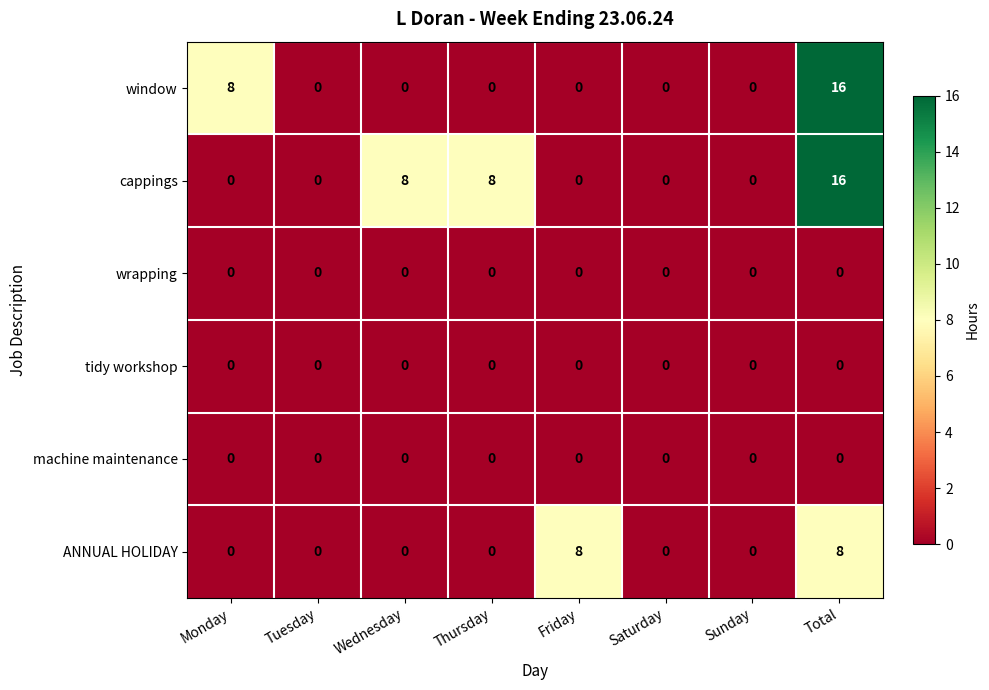

Between Tuesday and Wednesday, which series saw the biggest shift?

cappings